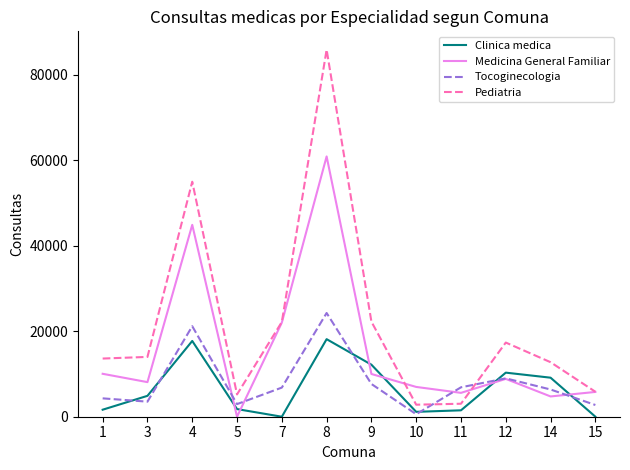

True or false: Clinica medica and Pediatria cross at least once.

False